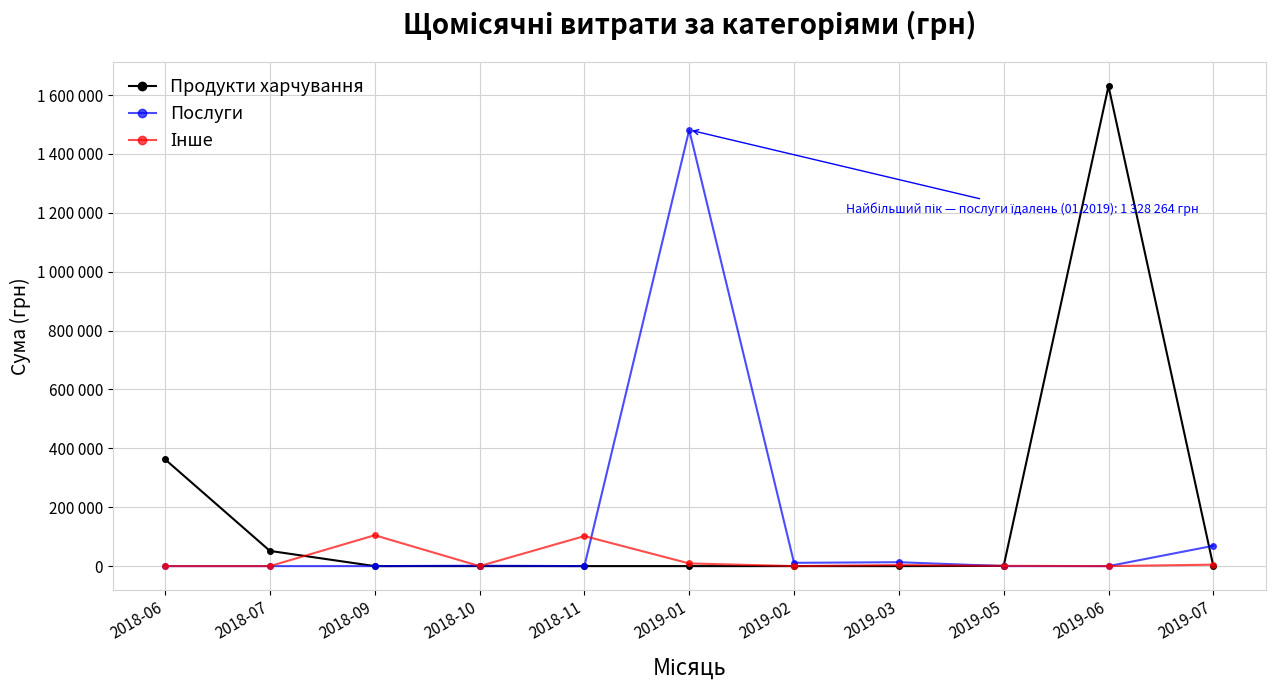

At which label does Інше first exceed 800?

2018-09